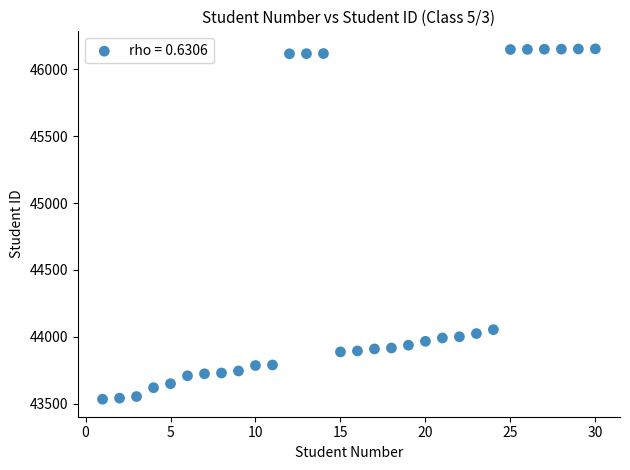

What Y value in the scatter plot is closest to 44843?

44053